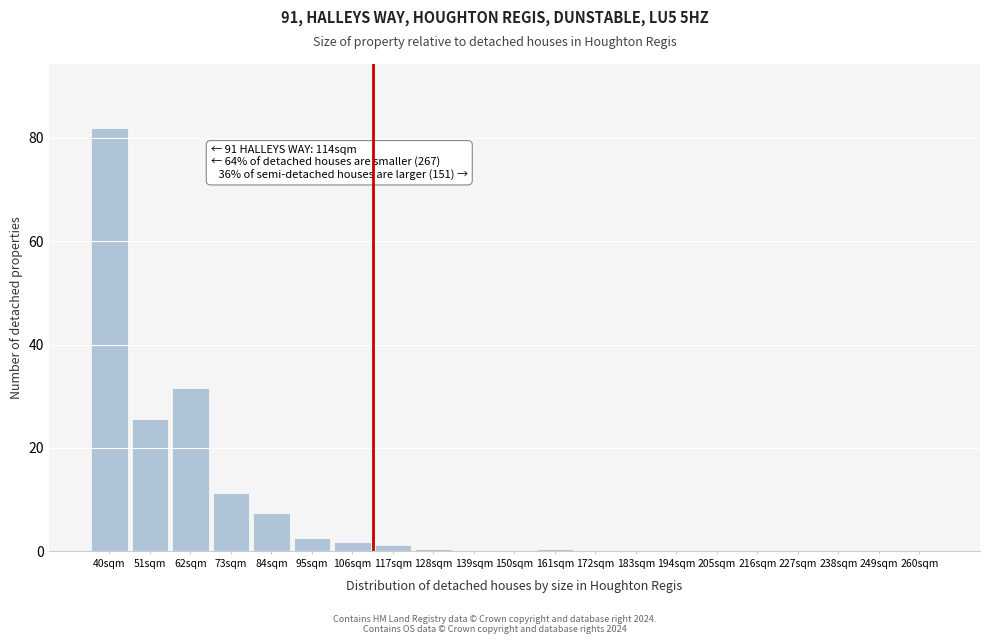

The chart shows a value of 0.5 at 161sqm. True or false?

True